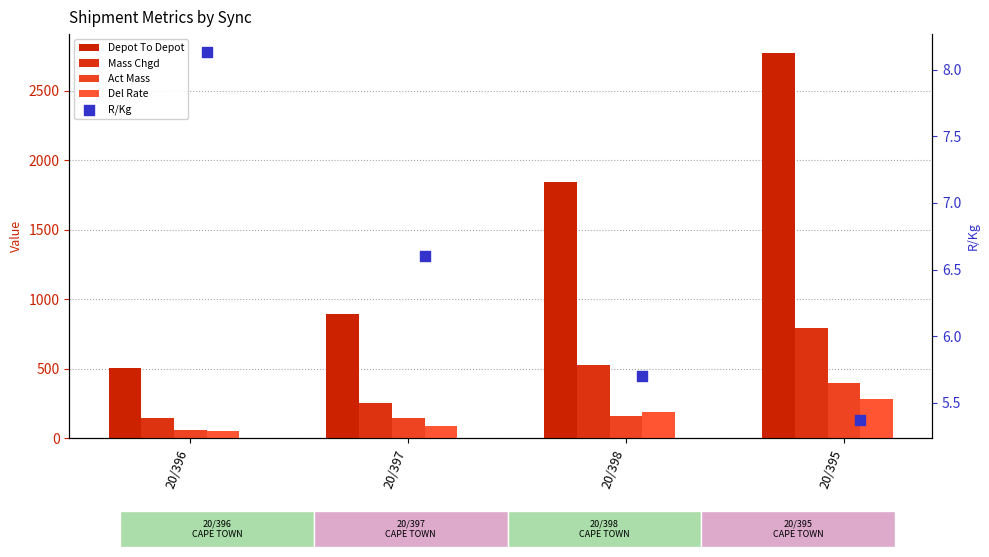

At how many categories does at least one series exceed 776?

3